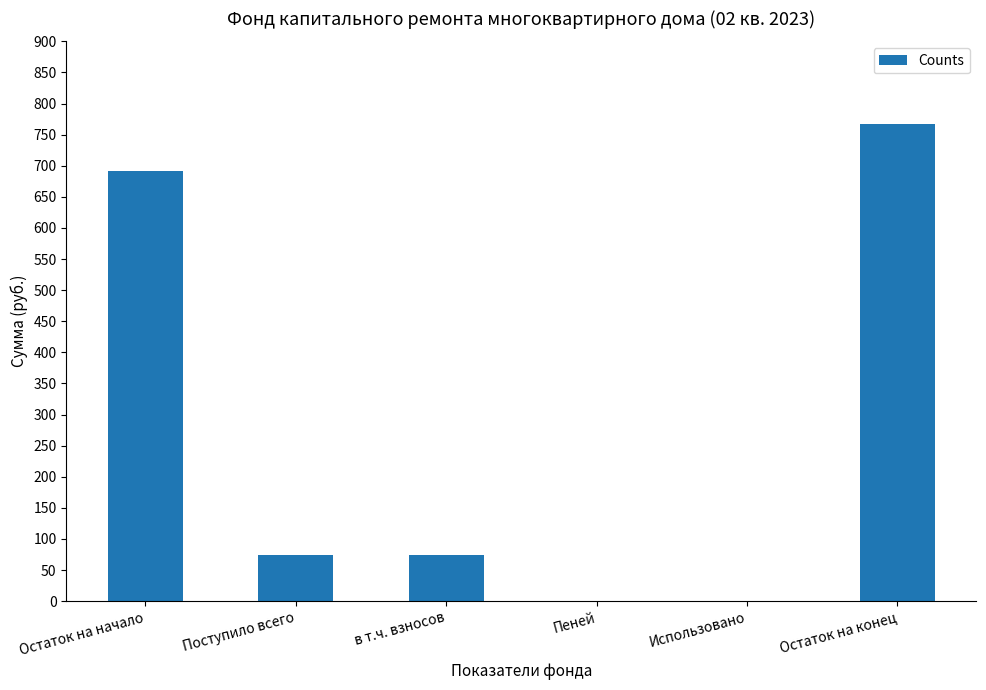

The value at в т.ч. взносов is 18.2. True or false?

False